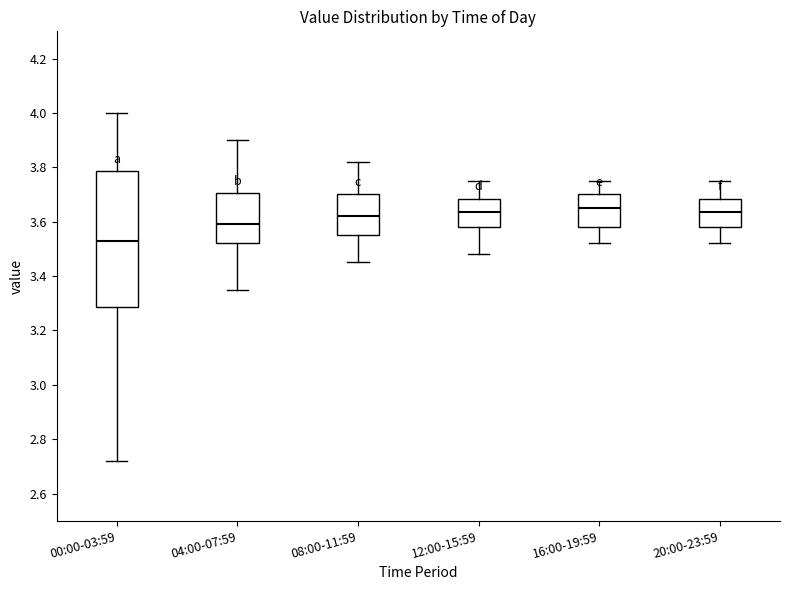

Reading left to right, transcribe this box plot: for each box, give where its median line is, the range the box spans, and where its two whiskers end, as read against the y-axis. The values are not printed on the chart, so give them approximately, as read against the axis.

00:00-03:59: median 3.54, box 3.28 to 3.78, whiskers 2.72 to 4.00
04:00-07:59: median 3.60, box 3.52 to 3.70, whiskers 3.36 to 3.90
08:00-11:59: median 3.62, box 3.56 to 3.70, whiskers 3.46 to 3.82
12:00-15:59: median 3.64, box 3.58 to 3.68, whiskers 3.48 to 3.76
16:00-19:59: median 3.66, box 3.58 to 3.70, whiskers 3.52 to 3.76
20:00-23:59: median 3.64, box 3.58 to 3.68, whiskers 3.52 to 3.76